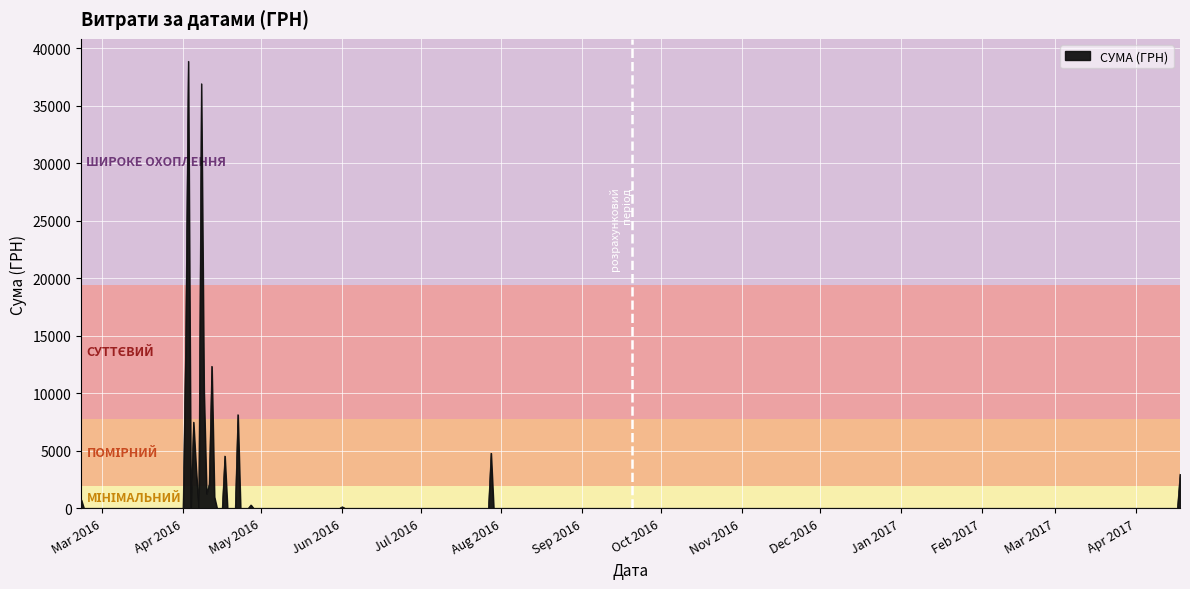

What is the greatest value displayed?

38891.0